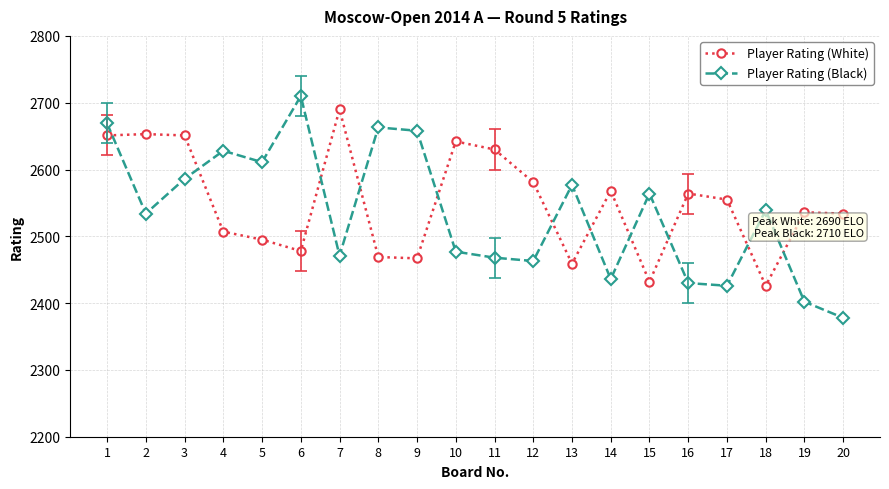

How many values in the Player Rating (White) series are below 2555?

10